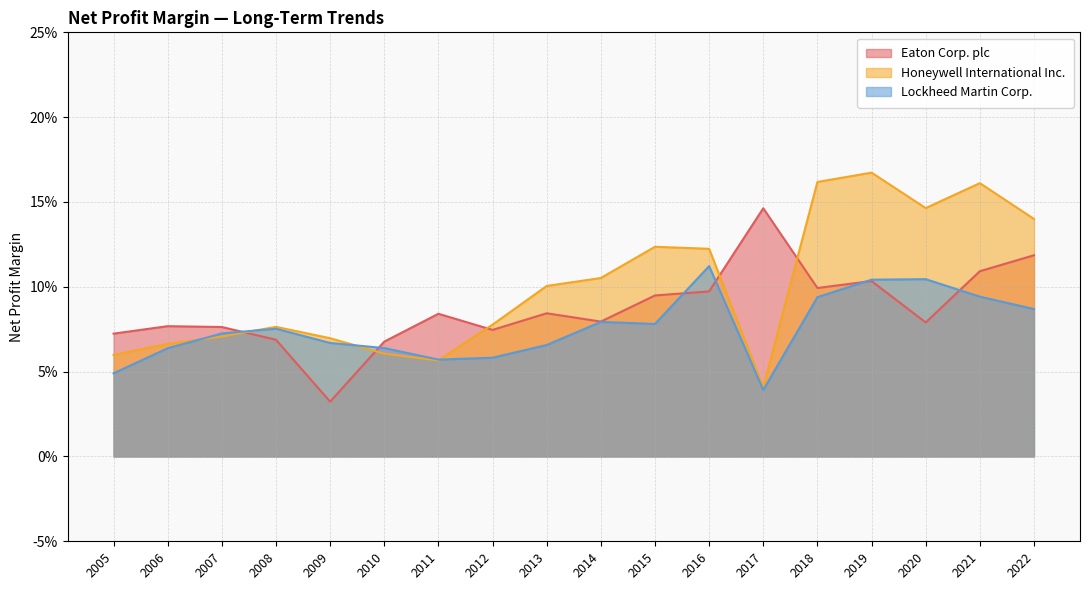

What is the value of the Honeywell International Inc. point at the 1st from the left?

0.1